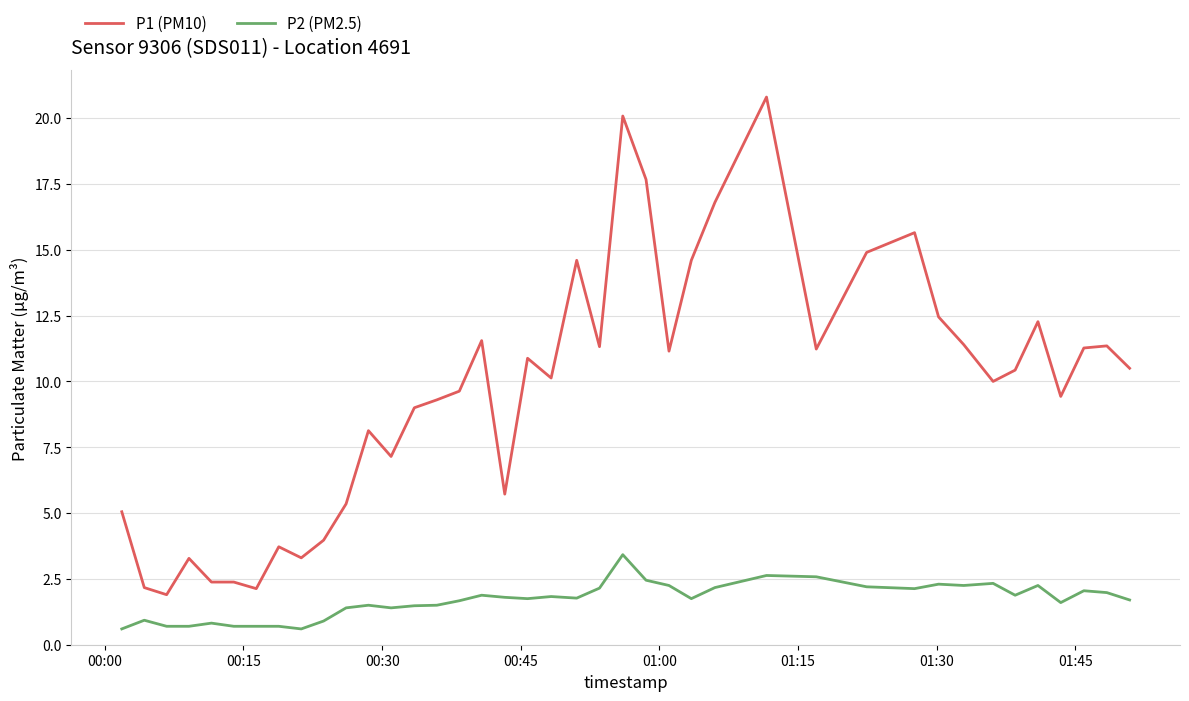

What is the difference between the maximum and minimum values in the P1 (PM10) series?

18.9